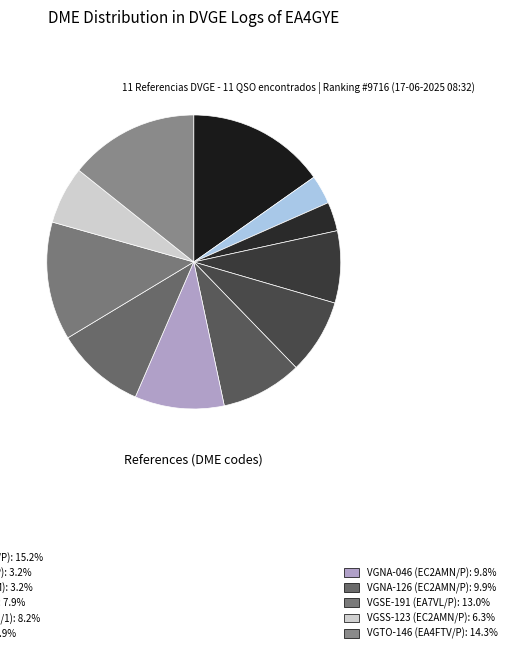

Which category has the biggest portion of the pie?

VGBI-117 (EC2AMN/P)